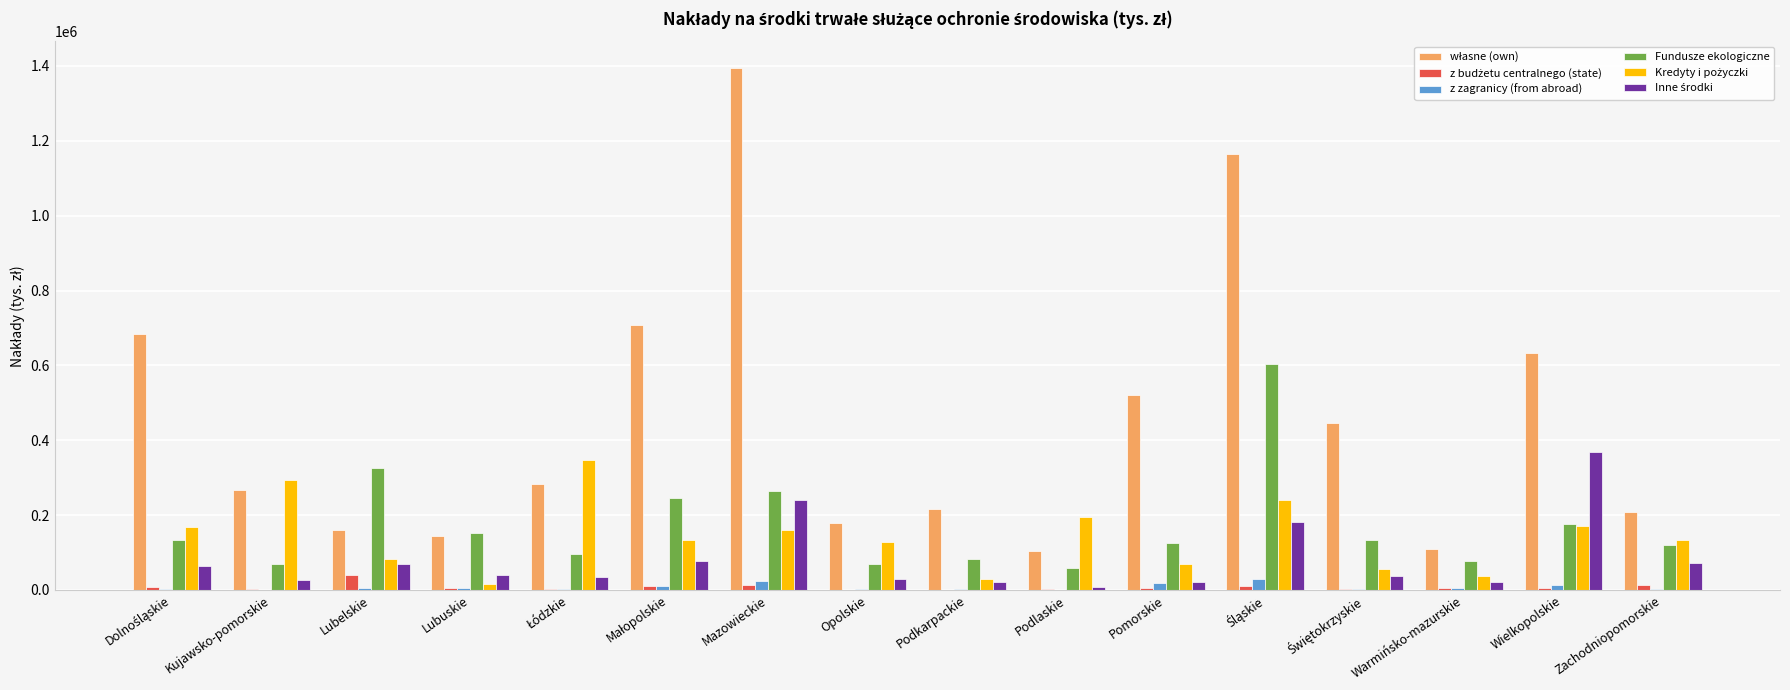

Is it true that Fundusze ekologiczne equals 68548.9 at Opolskie?

True